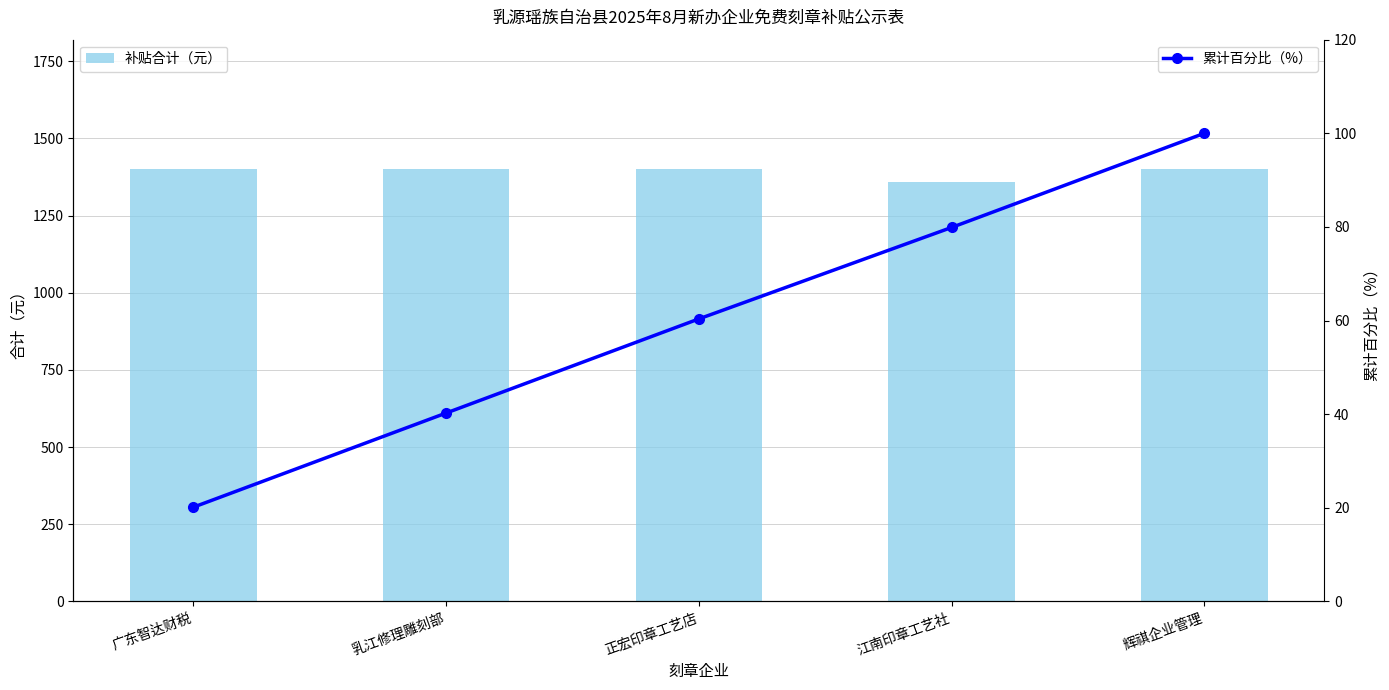

At how many categories does at least one series exceed 760?

5